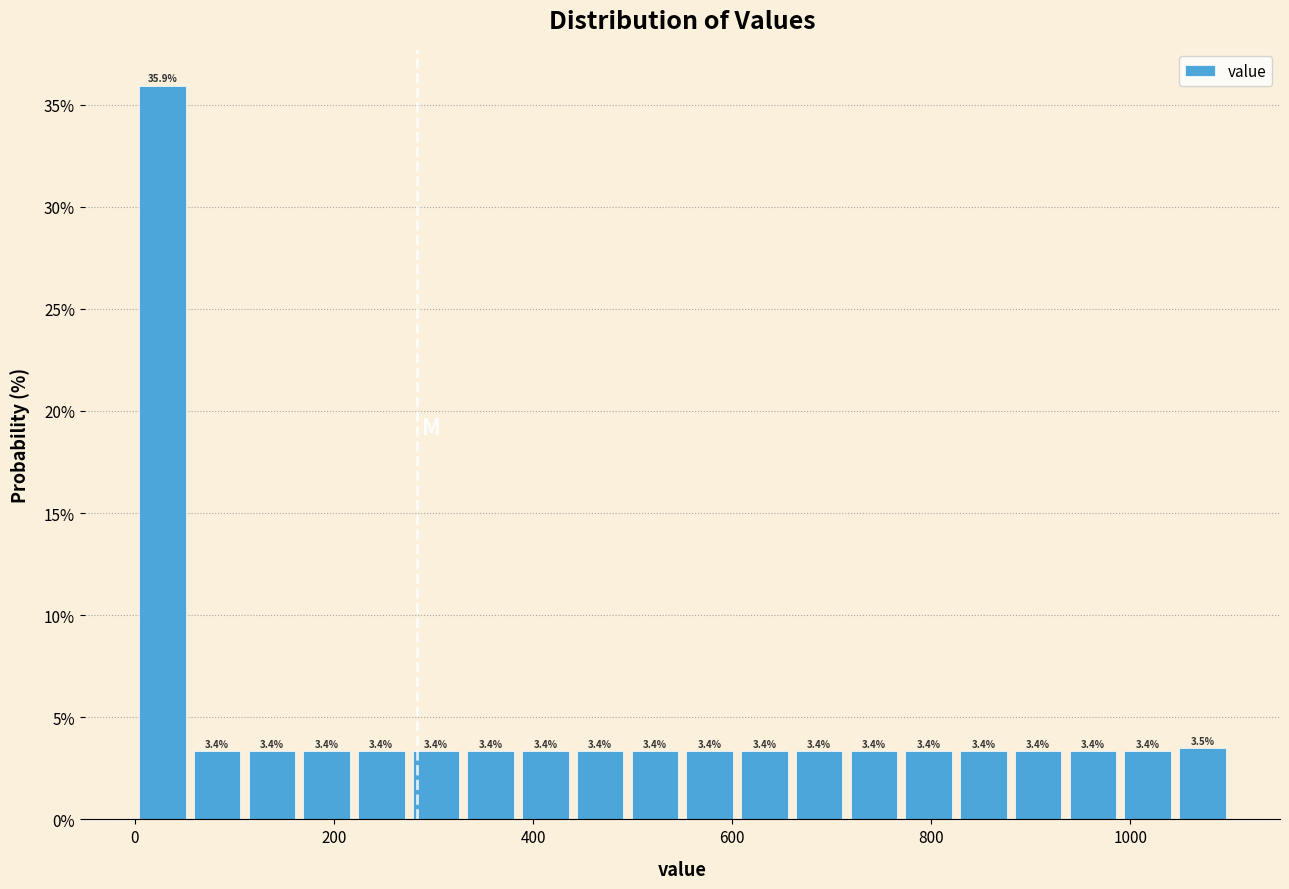

Around what value on the x-axis is the tallest bar? Give the approximate position of its centre, as read against the axis.

20